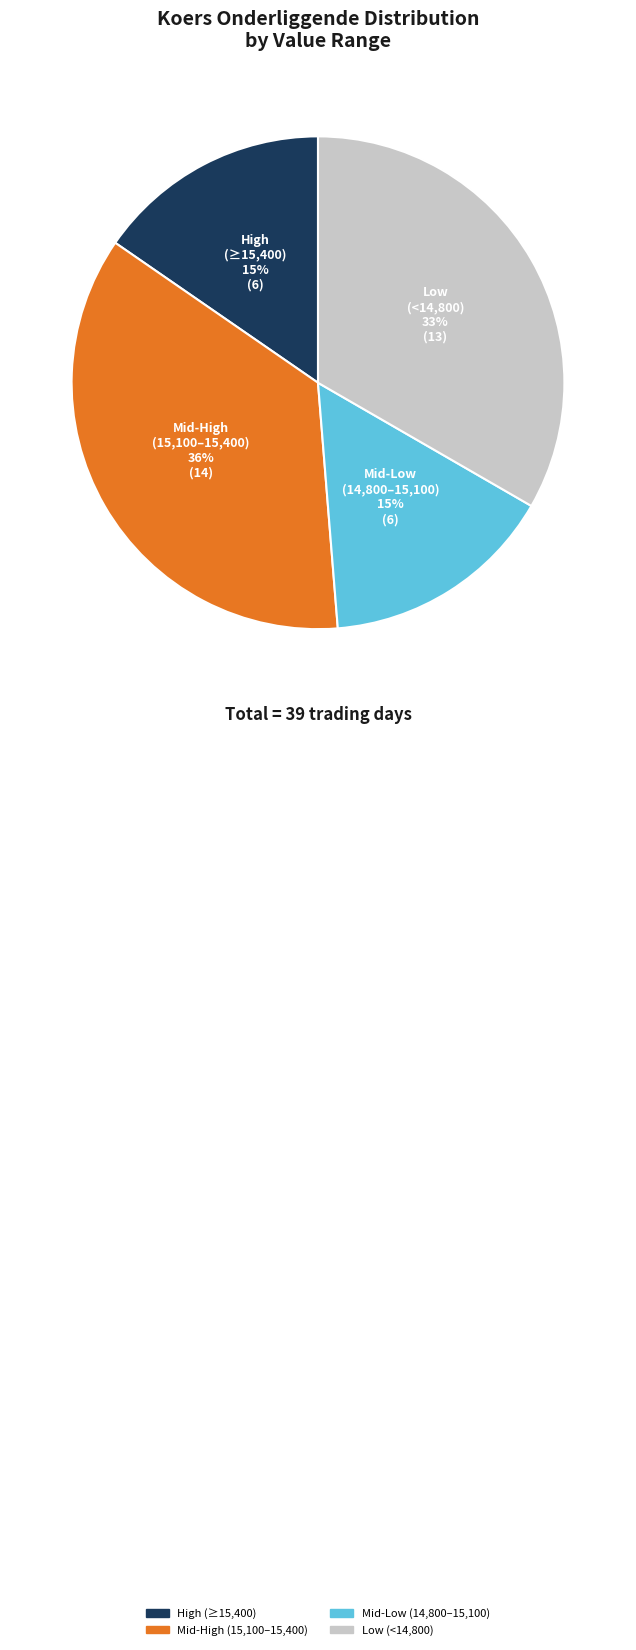

True or false: Low (<14,800) accounts for 43% of the total.

False